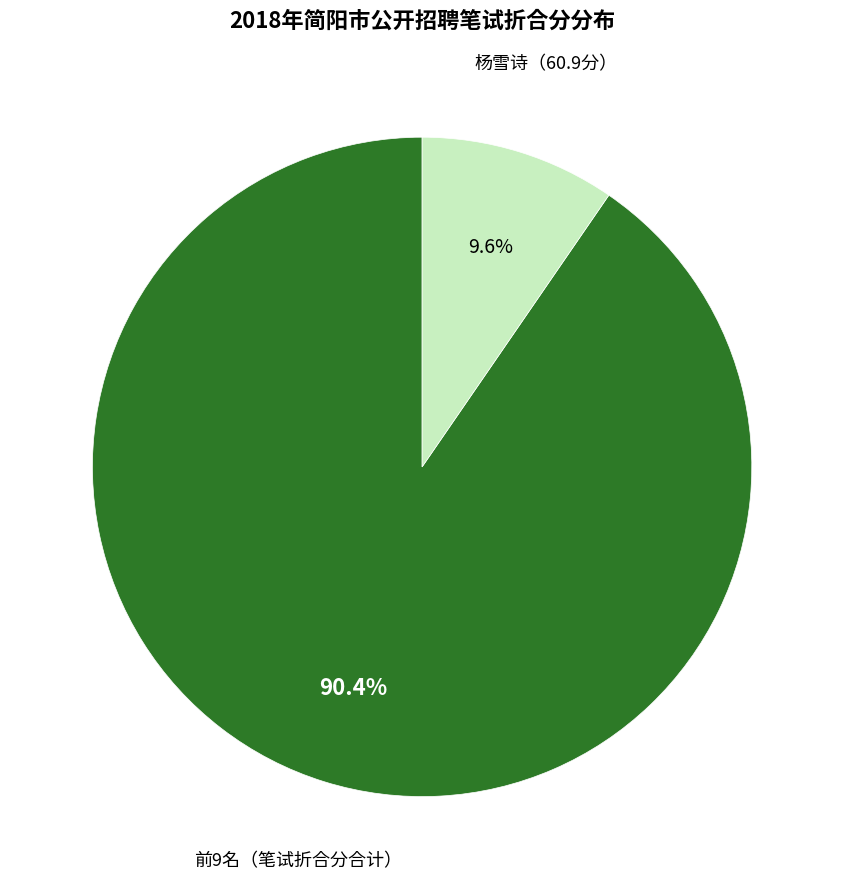

Count the number of slices in the pie.

2